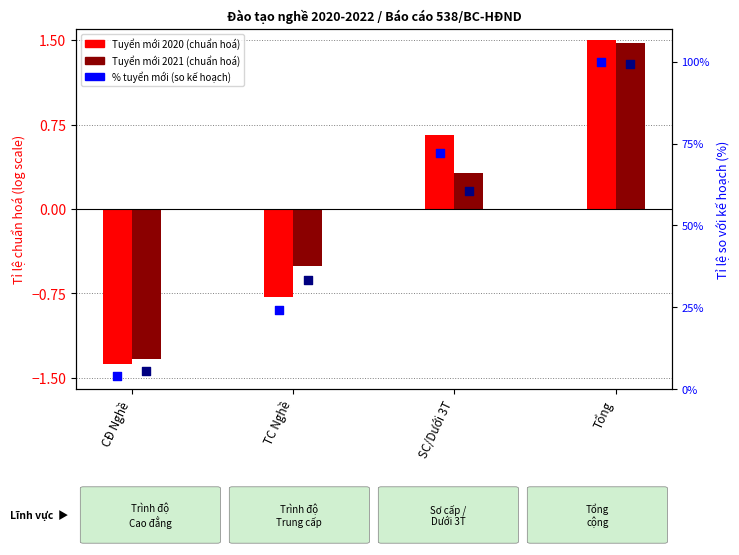

At which category is the sum across all series the highest?

Tổng